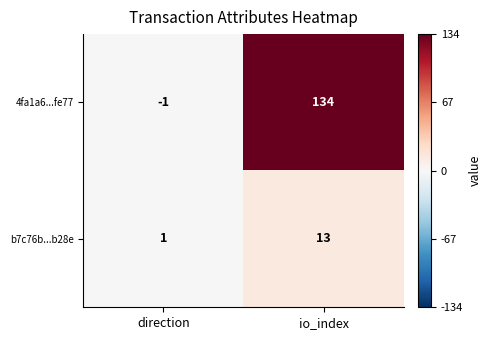

What is the total value across all series at io_index?

147